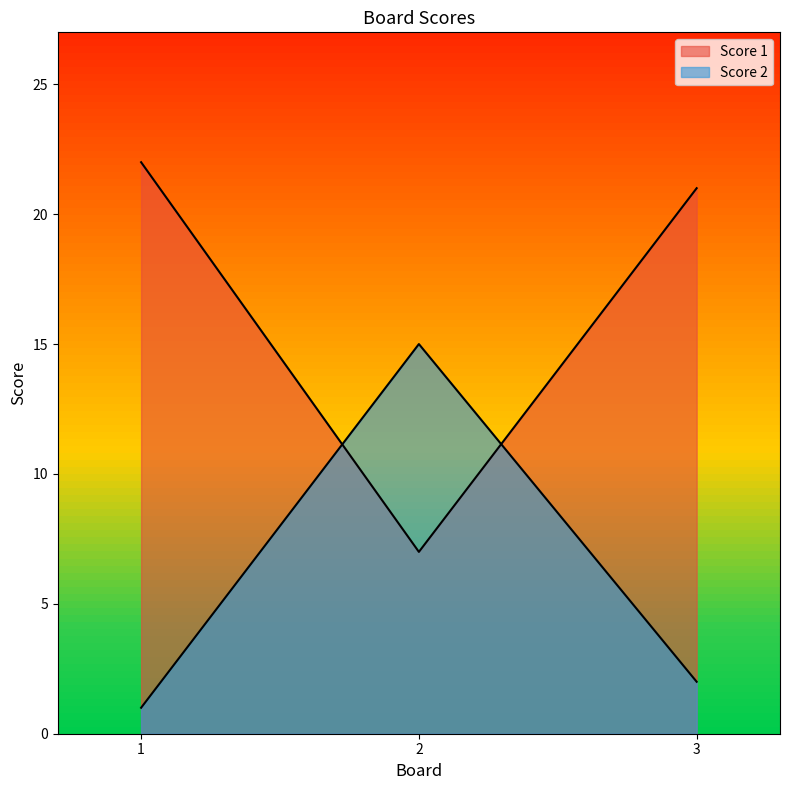

Which series has the largest range (max minus min)?

Score 1